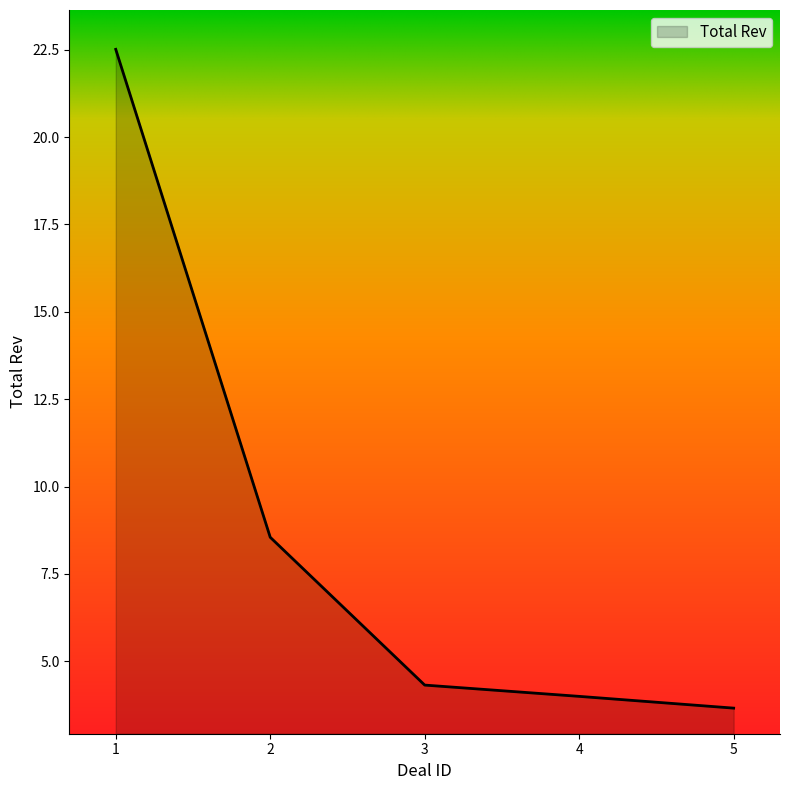

What is the difference between the values at 5 and 2?

4.9